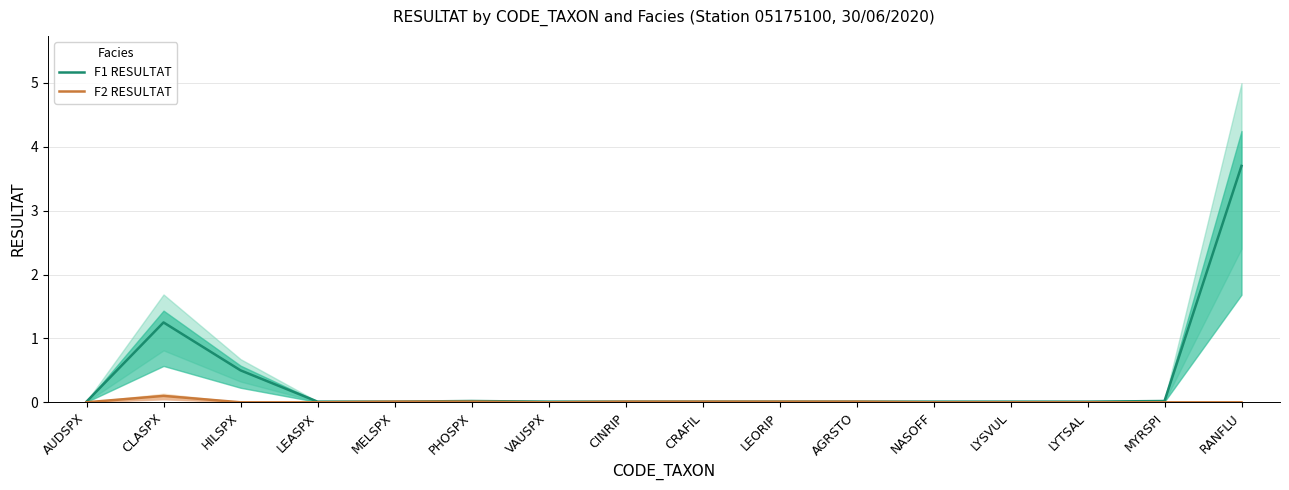

At which category does the chart reach its peak across all series?

RANFLU